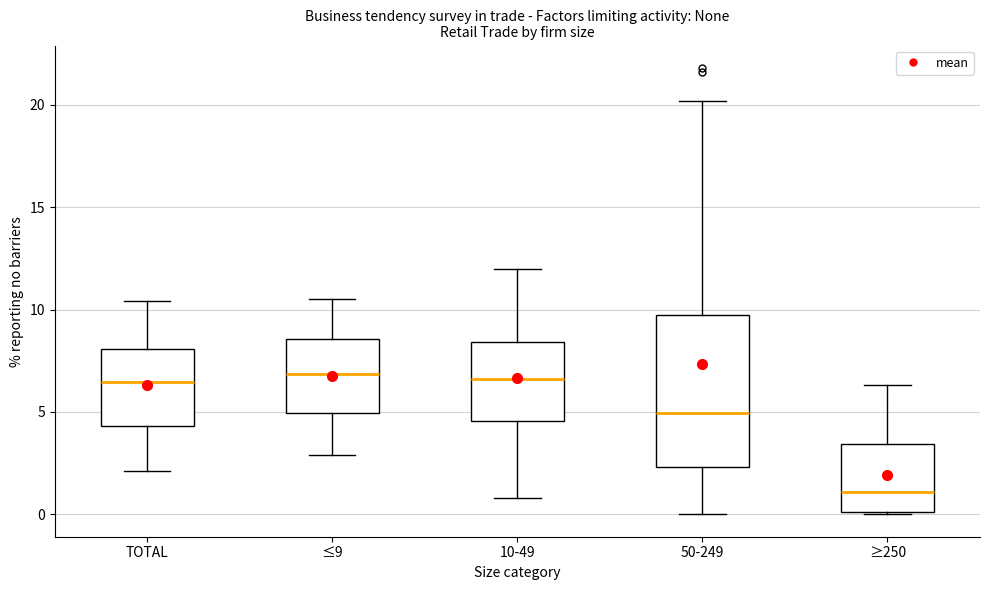

Where does the median line of the box for 50-249 sit on the y-axis? The values are not printed on the chart, so give them approximately, as read against the axis.

5.0